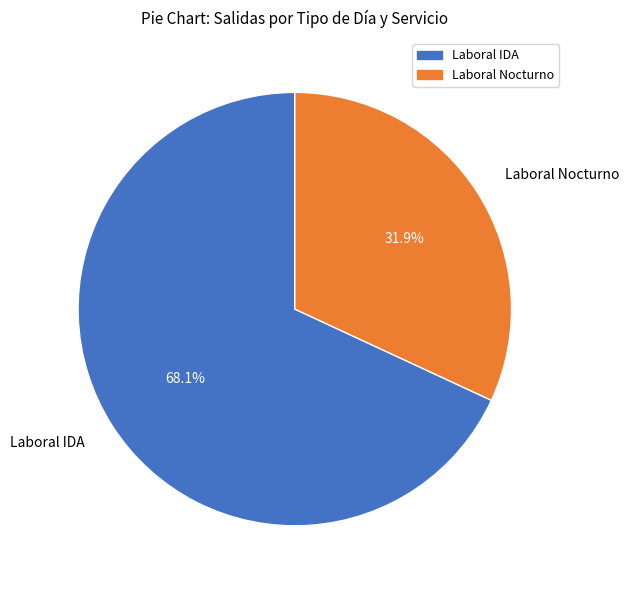

How many slices are in this pie chart?

2